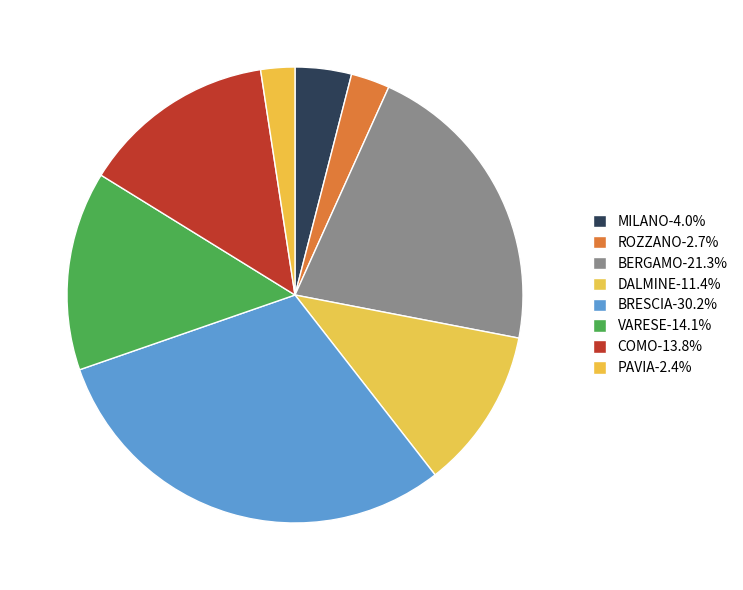

How many segments does this pie chart have?

8